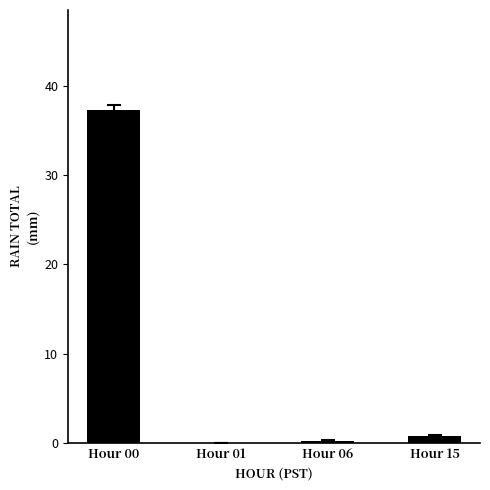

Is it true that the value at Hour 00 is 37.3?

True